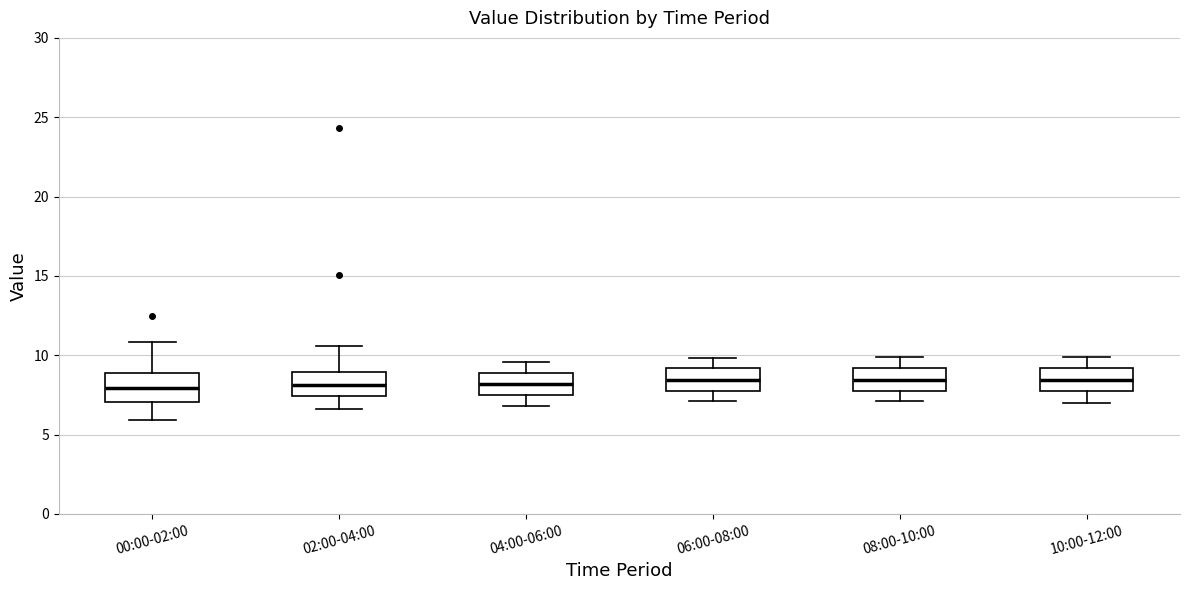

Reading left to right, transcribe this box plot: for each box, give where its median line is, the range the box spans, and where its two whiskers end, as read against the y-axis. The values are not printed on the chart, so give them approximately, as read against the axis.

00:00-02:00: median 8.0, box 7.0 to 9.0, whiskers 6.0 to 11.0
02:00-04:00: median 8.0, box 7.5 to 9.0, whiskers 6.5 to 10.5
04:00-06:00: median 8.0, box 7.5 to 9.0, whiskers 7.0 to 9.5
06:00-08:00: median 8.5, box 7.5 to 9.0, whiskers 7.0 to 10.0
08:00-10:00: median 8.5, box 7.5 to 9.0, whiskers 7.0 to 10.0
10:00-12:00: median 8.5, box 7.5 to 9.0, whiskers 7.0 to 10.0